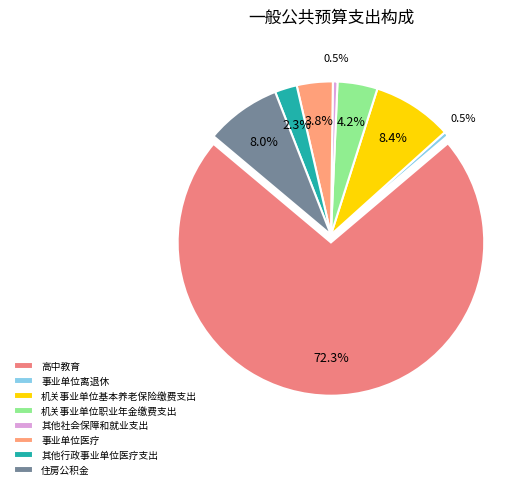

The 住房公积金 slice represents 1% of the pie. True or false?

False